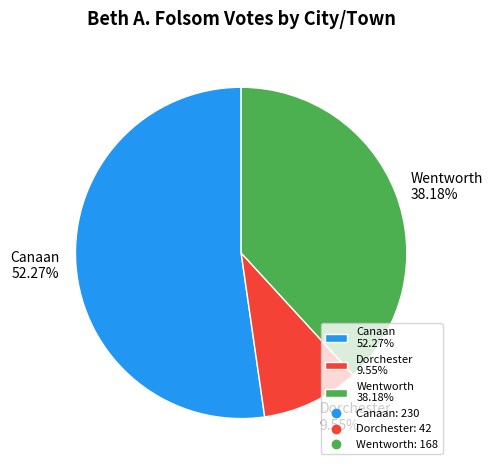

Rank the categories by value from lowest to highest.

Dorchester, Wentworth, Canaan